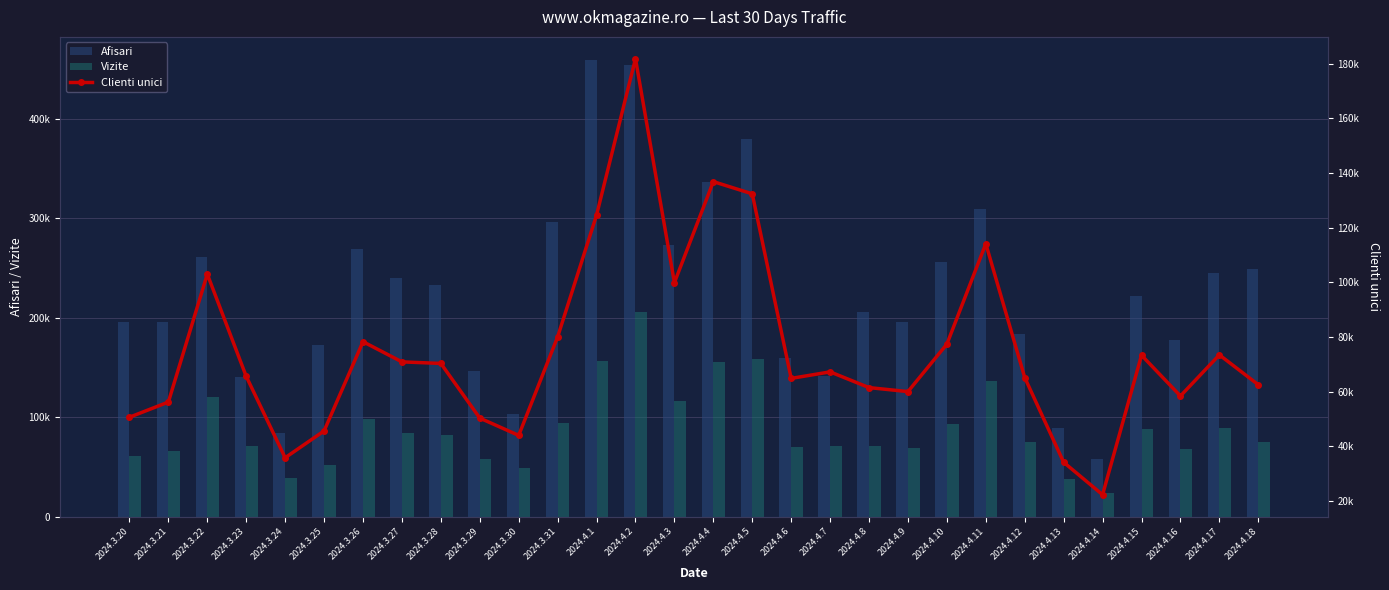

The Vizite series shows 127931 at 2024.4.17. True or false?

False